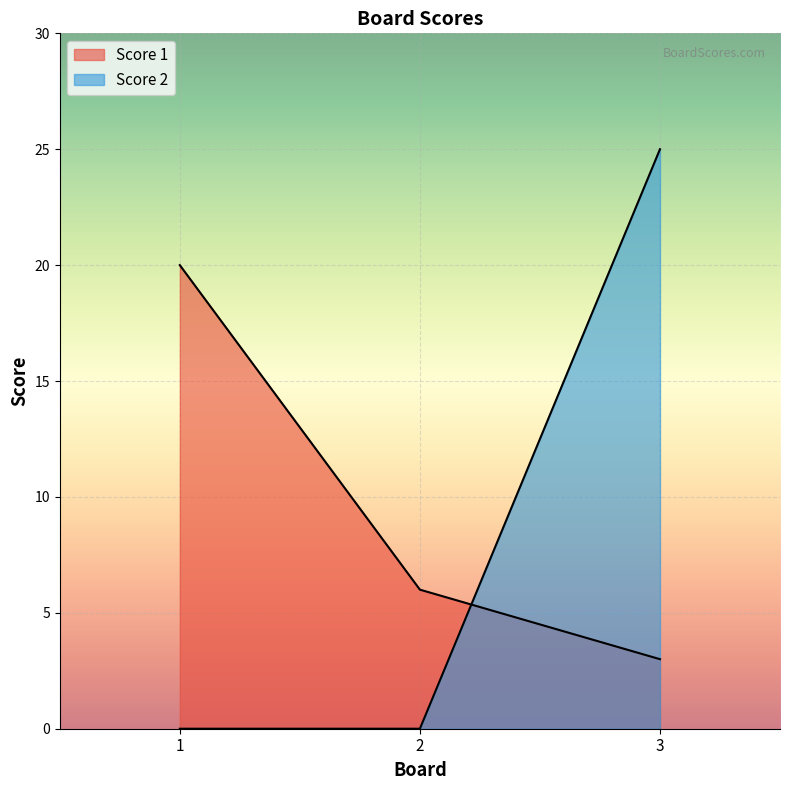

Rank the categories by Score 1 value from lowest to highest.

3, 2, 1